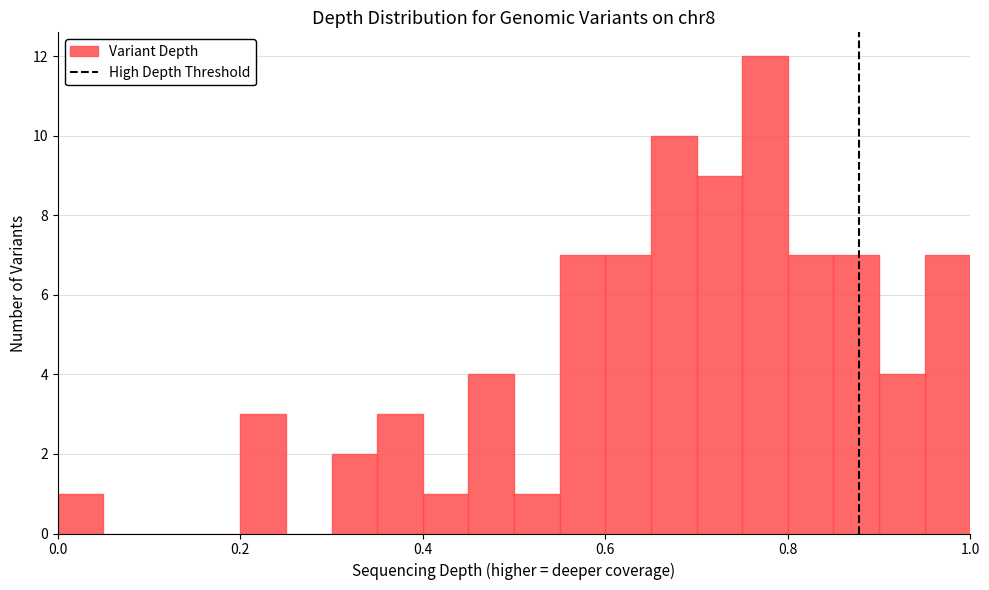

Around what value on the x-axis is the tallest bar? Give the approximate position of its centre, as read against the axis.

0.78